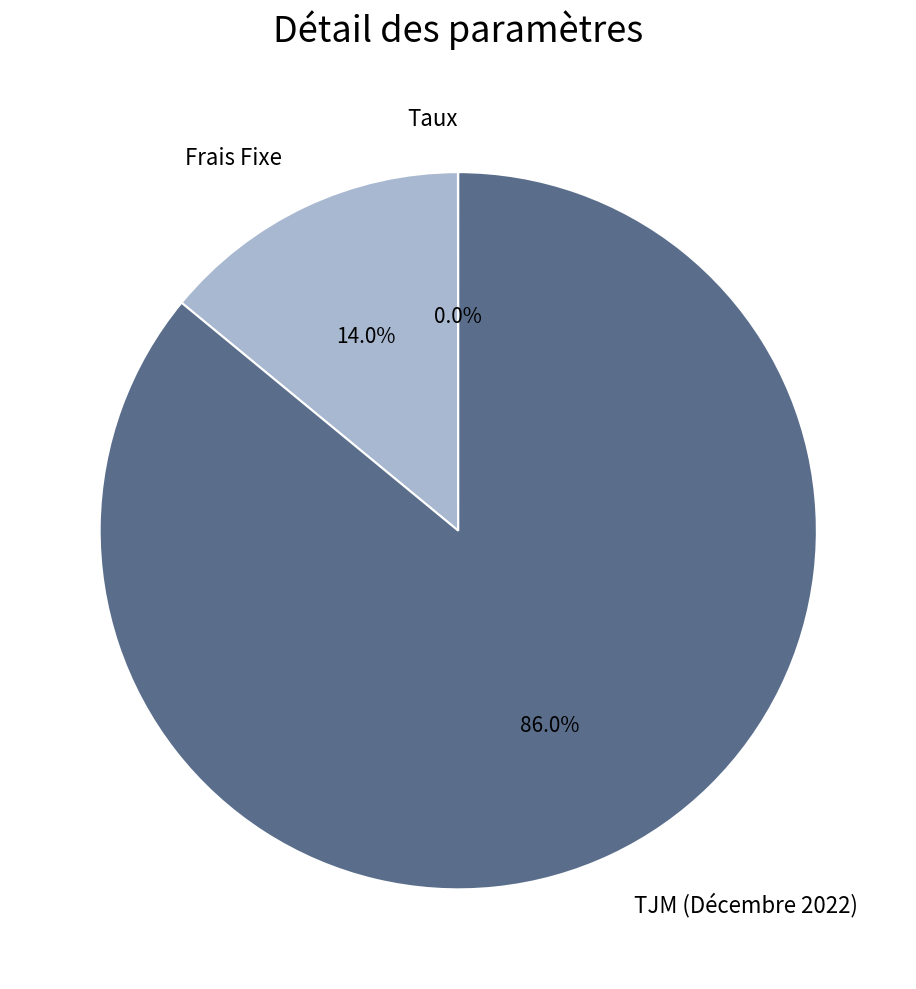

True or false: TJM (Décembre 2022) accounts for 86% of the total.

True